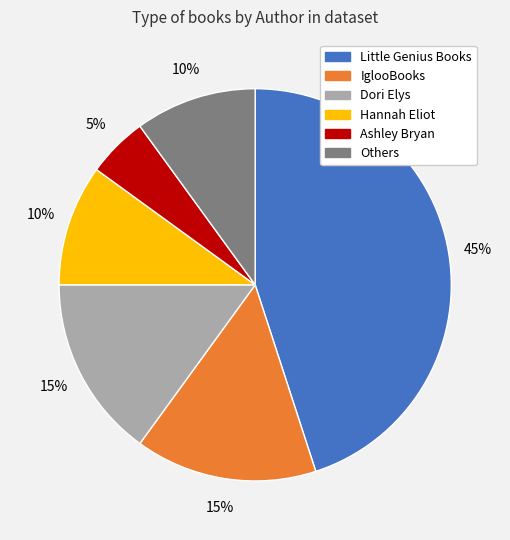

To the nearest percent, what is the average slice percentage?

17%